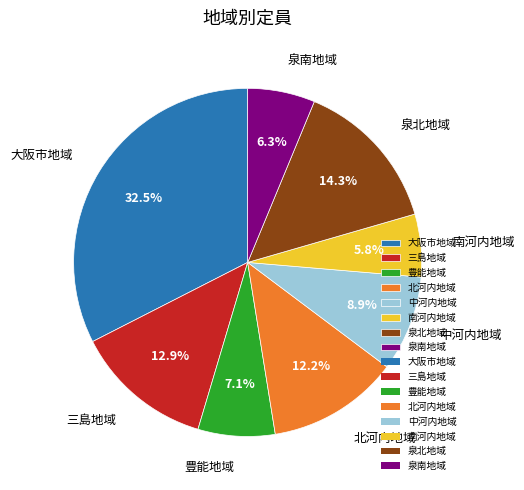

The 中河内地域 slice represents 1% of the pie. True or false?

False